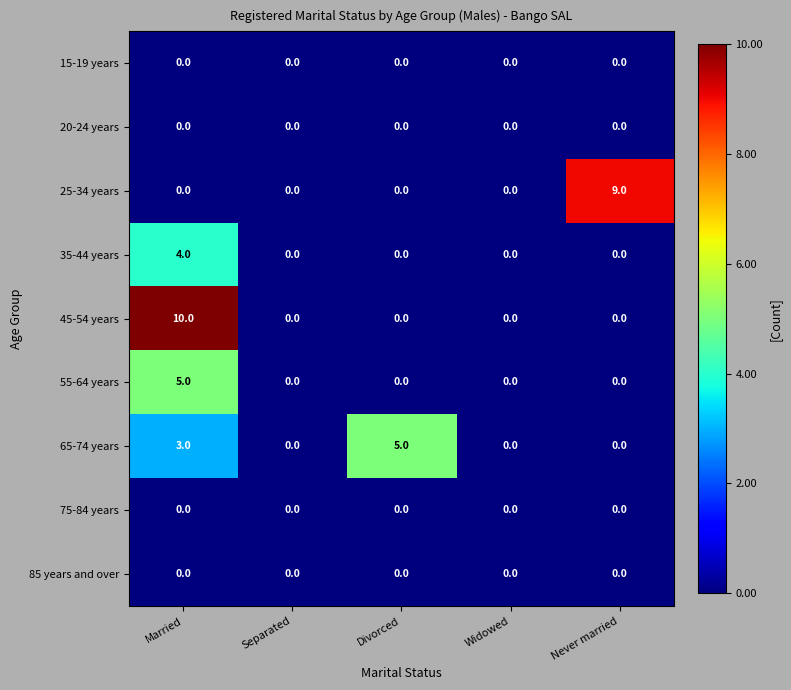

At which category is the sum across all series the highest?

Married